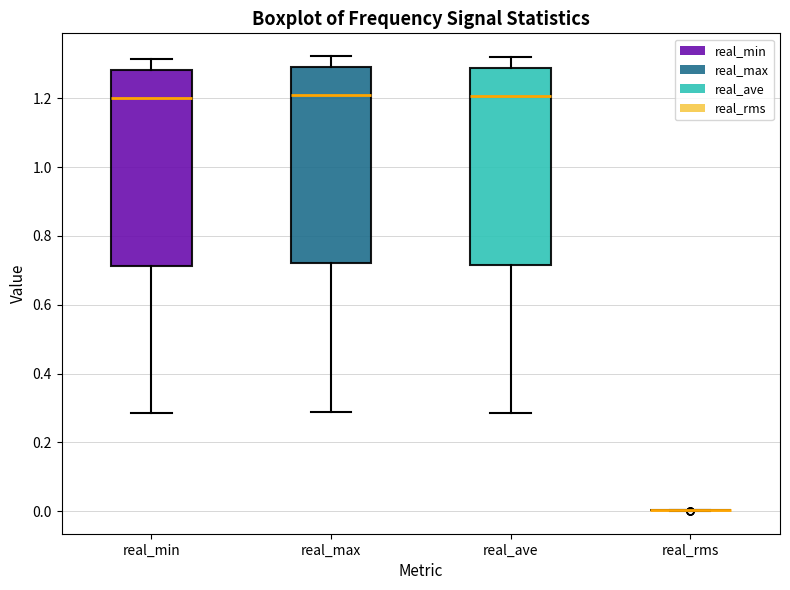

Where does the upper whisker of the box for real_min end on the y-axis? The values are not printed on the chart, so give them approximately, as read against the axis.

1.32